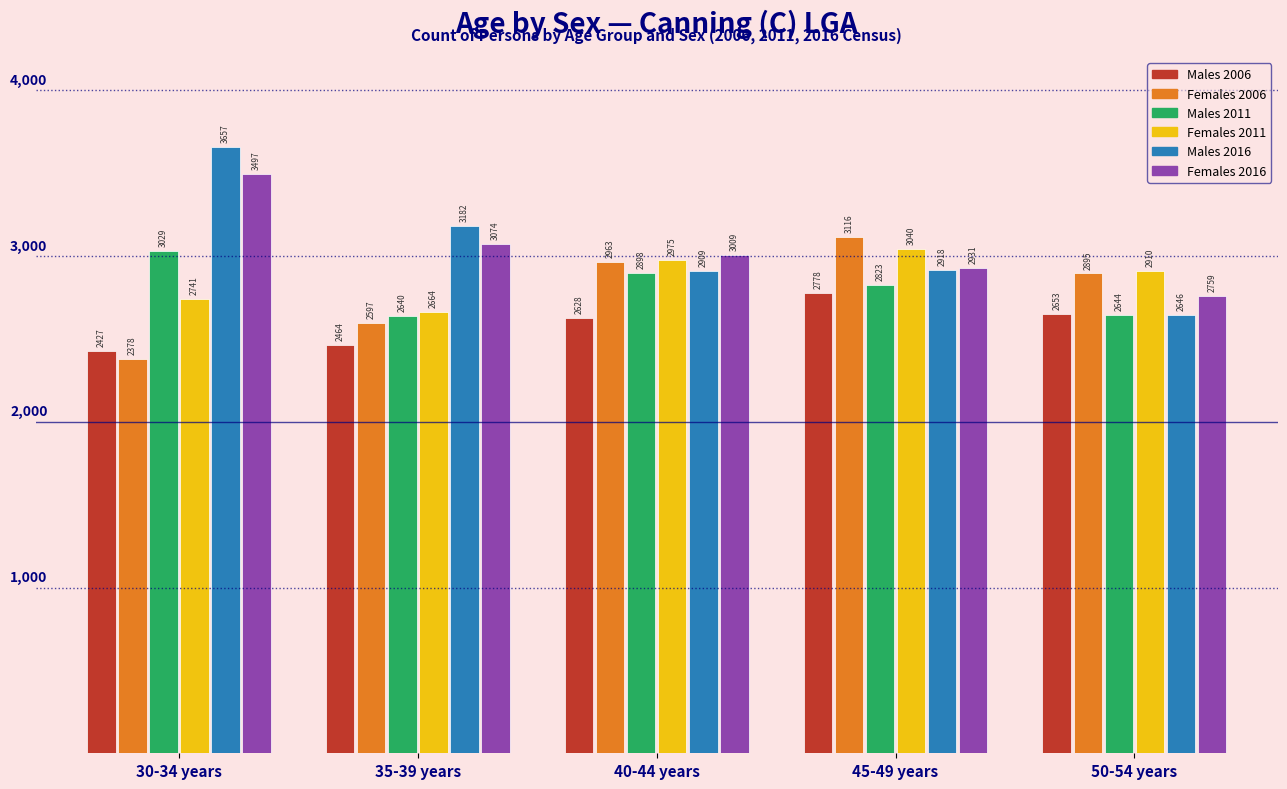

Reading left to right, extract all data points from this chart.

Males 2006: 30-34 years=2427	35-39 years=2464	40-44 years=2628	45-49 years=2778	50-54 years=2653
Females 2006: 30-34 years=2378	35-39 years=2597	40-44 years=2963	45-49 years=3116	50-54 years=2895
Males 2011: 30-34 years=3029	35-39 years=2640	40-44 years=2898	45-49 years=2823	50-54 years=2644
Females 2011: 30-34 years=2741	35-39 years=2664	40-44 years=2975	45-49 years=3040	50-54 years=2910
Males 2016: 30-34 years=3657	35-39 years=3182	40-44 years=2909	45-49 years=2918	50-54 years=2646
Females 2016: 30-34 years=3497	35-39 years=3074	40-44 years=3009	45-49 years=2931	50-54 years=2759